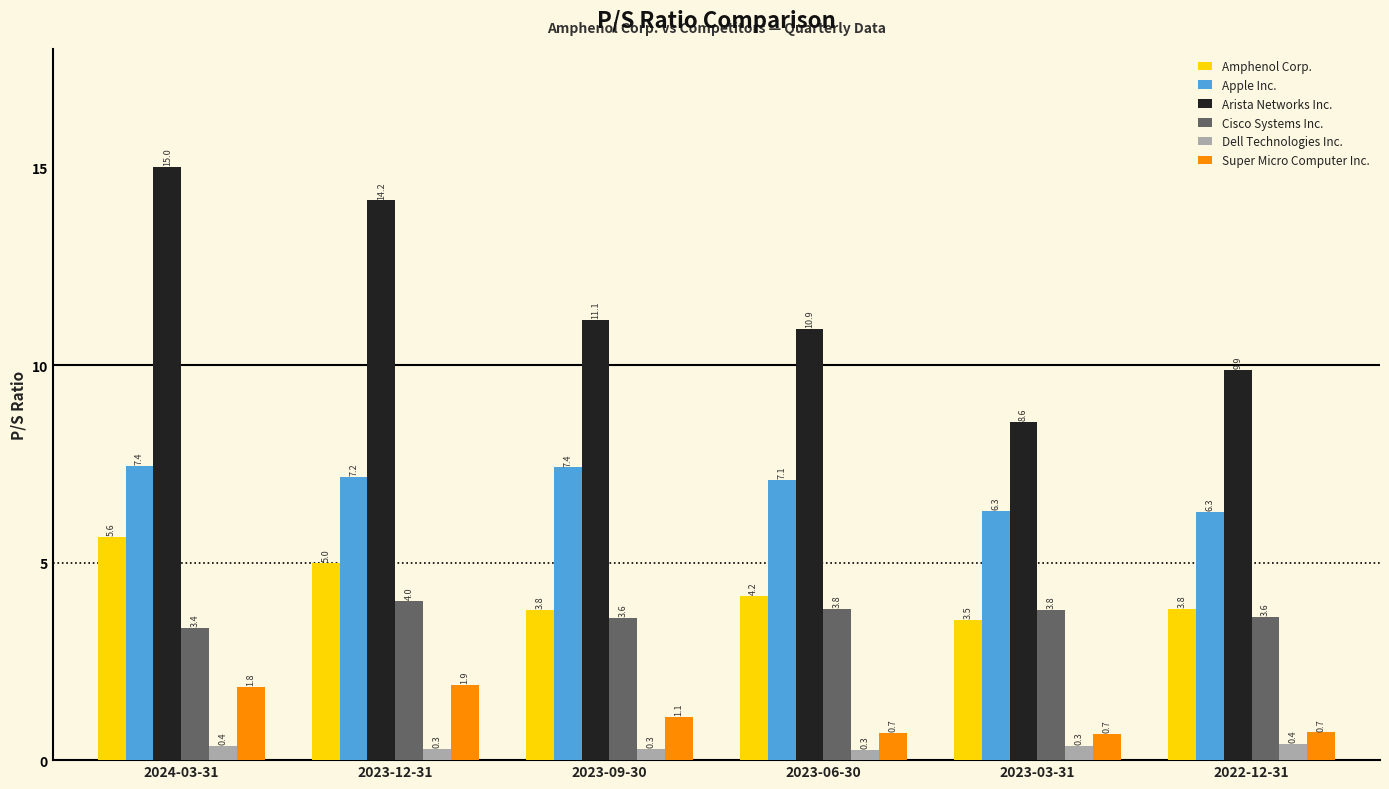

What is the difference between the Cisco Systems Inc. values at 2023-09-30 and 2023-03-31?

0.2